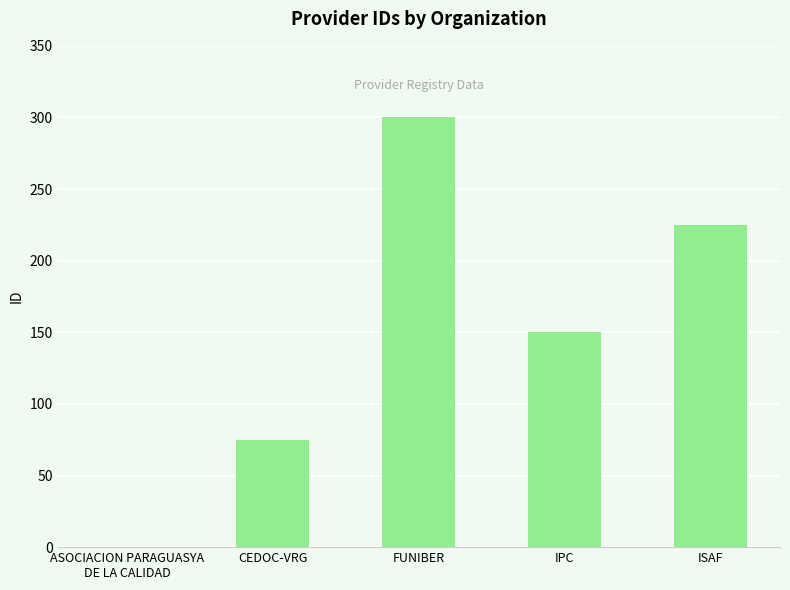

True or false: the data shows 150 at IPC.

True